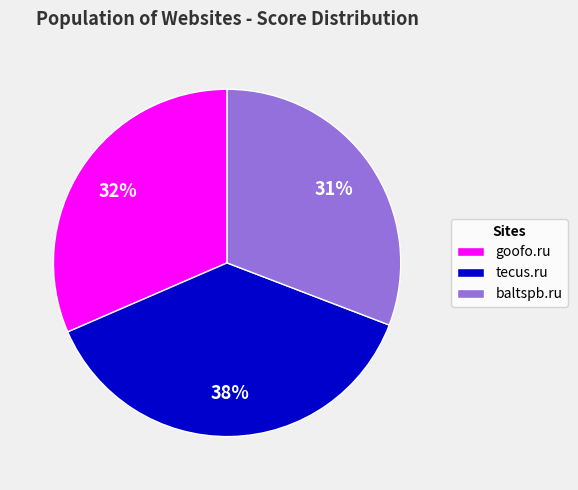

Which slice is the largest?

tecus.ru